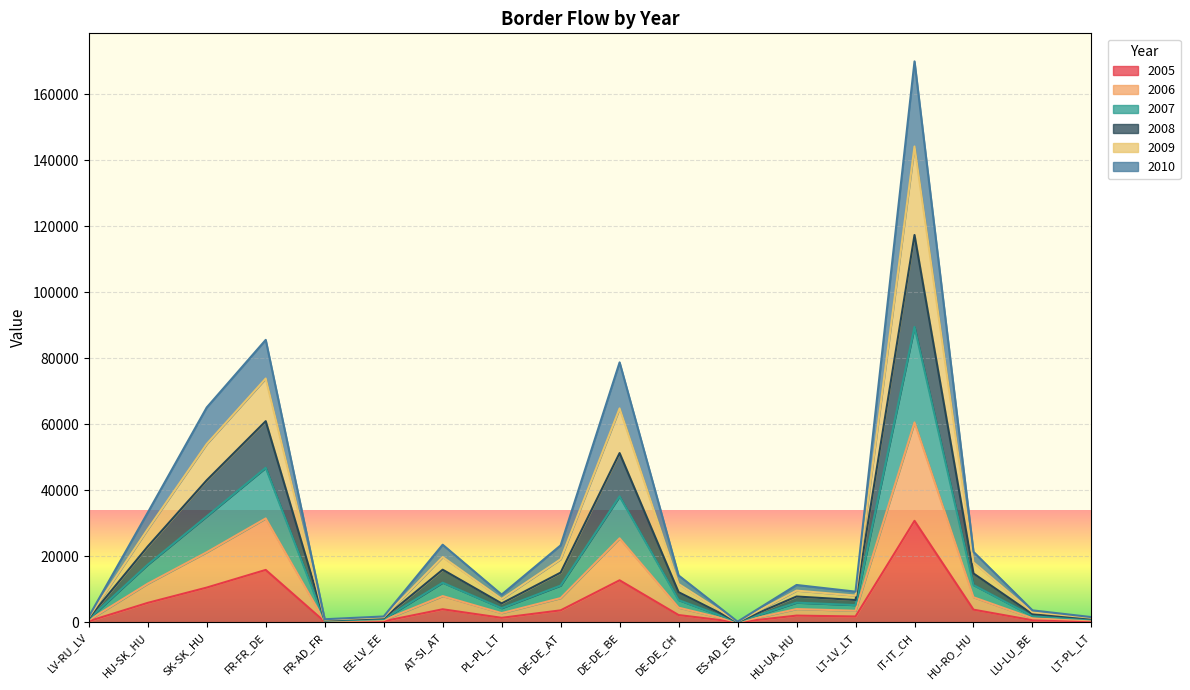

What is the spread (max minus min) of values at LT-PL_LT?

1274